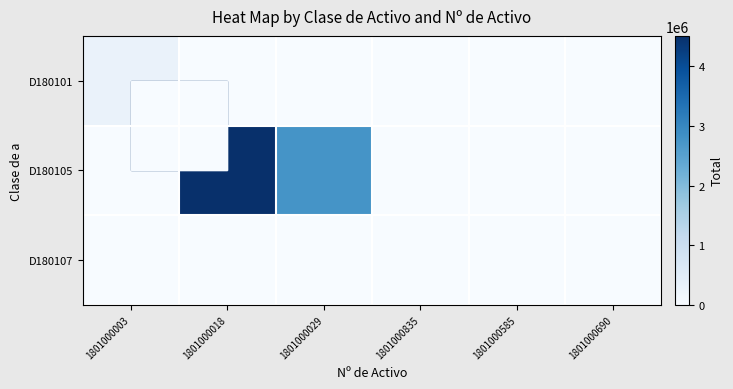

Reading right to left, transcribe all the data shown in this chart.

D180101: 1801000690=0.0	1801000585=0.0	1801000835=0.0	1801000029=0.0	1801000018=0.0	1801000003=287944.9
D180105: 1801000690=0.0	1801000585=0.0	1801000835=907.5	1801000029=2770395.7	1801000018=4513012.4	1801000003=0.0
D180107: 1801000690=1149.5	1801000585=5498.8	1801000835=0.0	1801000029=0.0	1801000018=0.0	1801000003=0.0